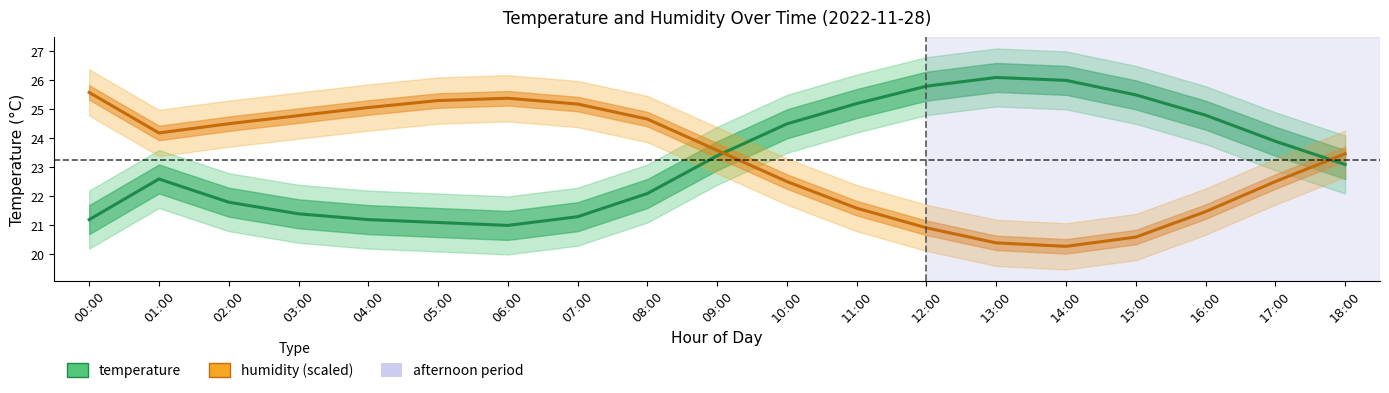

Reading left to right, transcribe all the data shown in this chart.

temperature: 00:00=21.2	01:00=22.6	02:00=21.8	03:00=21.4	04:00=21.2	05:00=21.1	06:00=21.0	07:00=21.3	08:00=22.1	09:00=23.4	10:00=24.5	11:00=25.2	12:00=25.8	13:00=26.1	14:00=26.0	15:00=25.5	16:00=24.8	17:00=23.9	18:00=23.1
humidity (scaled): 00:00=25.6	01:00=24.2	02:00=24.5	03:00=24.8	04:00=25.1	05:00=25.3	06:00=25.4	07:00=25.2	08:00=24.7	09:00=23.6	10:00=22.5	11:00=21.6	12:00=20.9	13:00=20.4	14:00=20.3	15:00=20.6	16:00=21.5	17:00=22.5	18:00=23.5